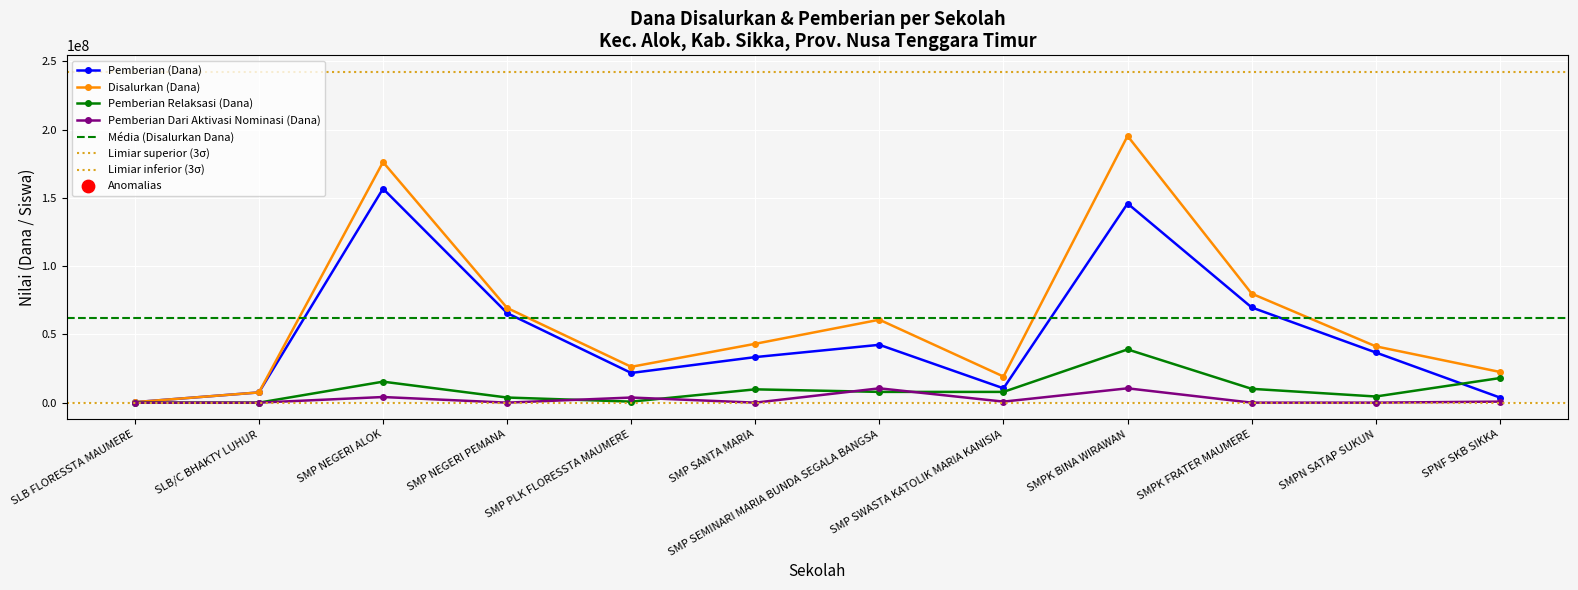

Which series reaches the minimum Y coordinate?

Pemberian Relaksasi (Dana)